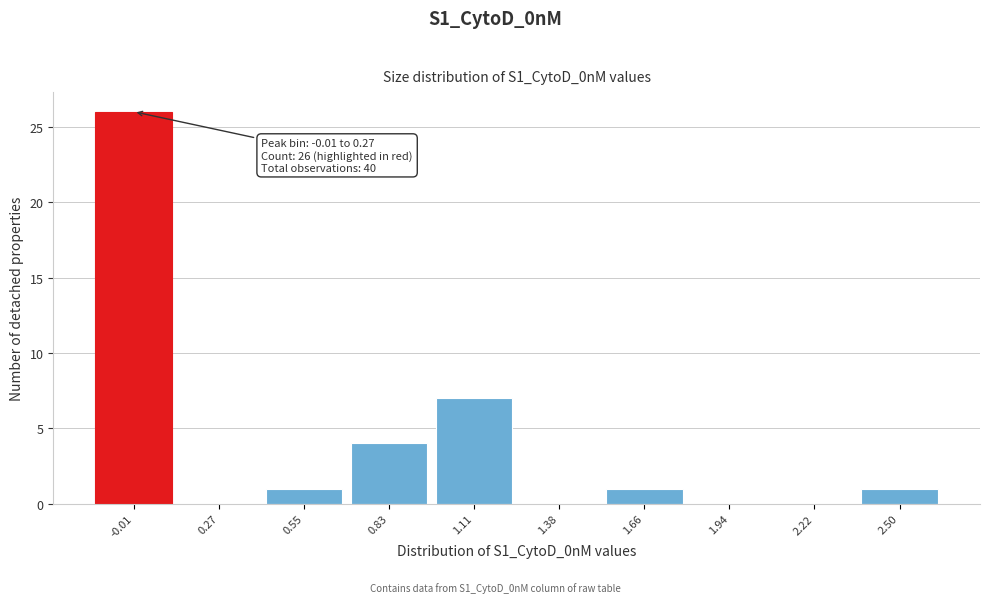

Reading left to right, what are all the values shown in this chart?

-0.01=26	0.27=0	0.55=1	0.83=4	1.11=7	1.38=0	1.66=1	1.94=0	2.22=0	2.50=1